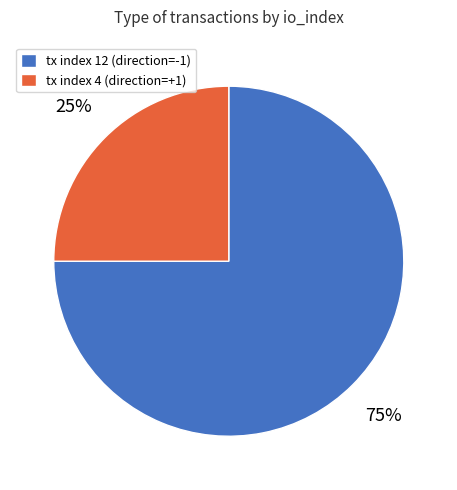

How many slices are in this pie chart?

2